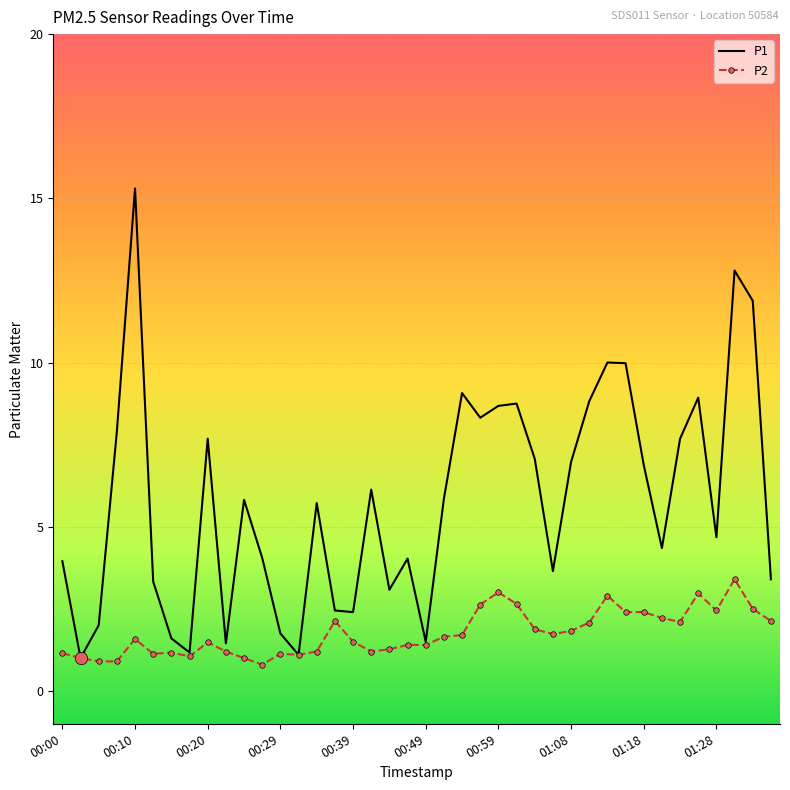

Which series has the largest total across all categories?

P1